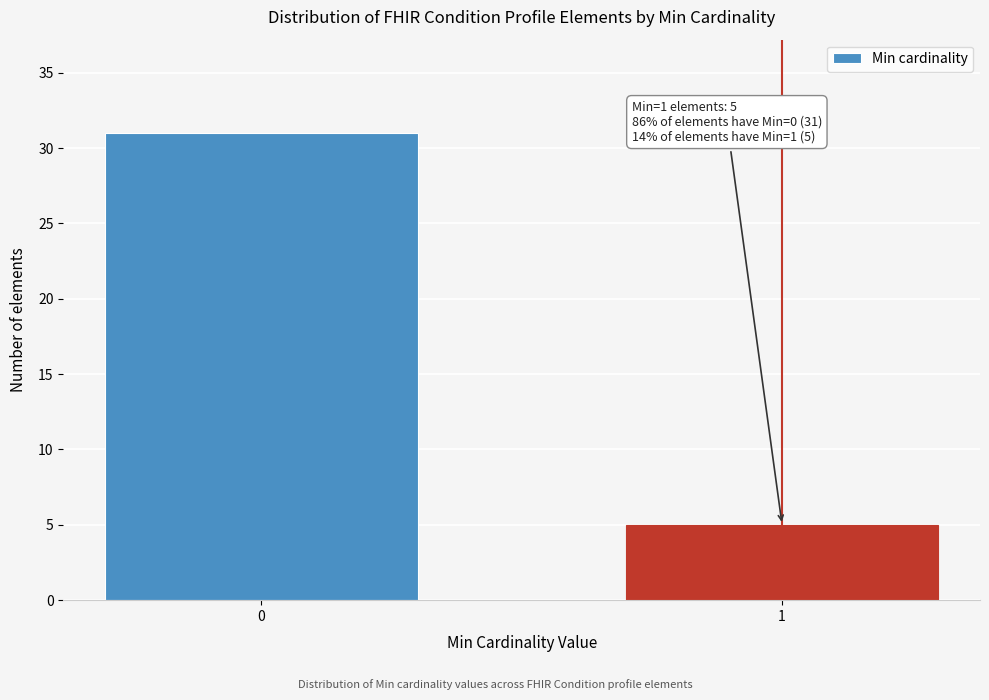

Reading right to left, extract all data points from this chart.

1=5	0=31